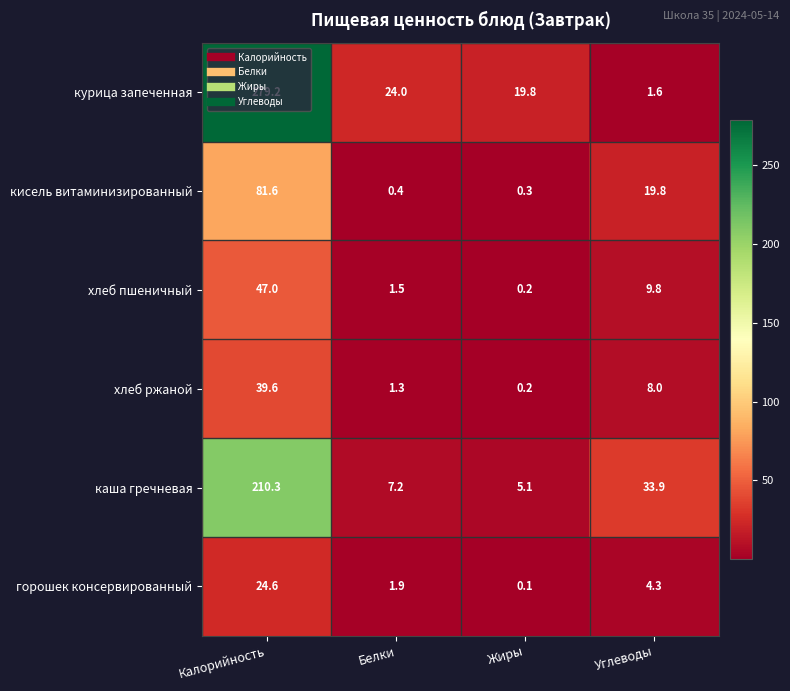

How many categories are shown in the chart?

4